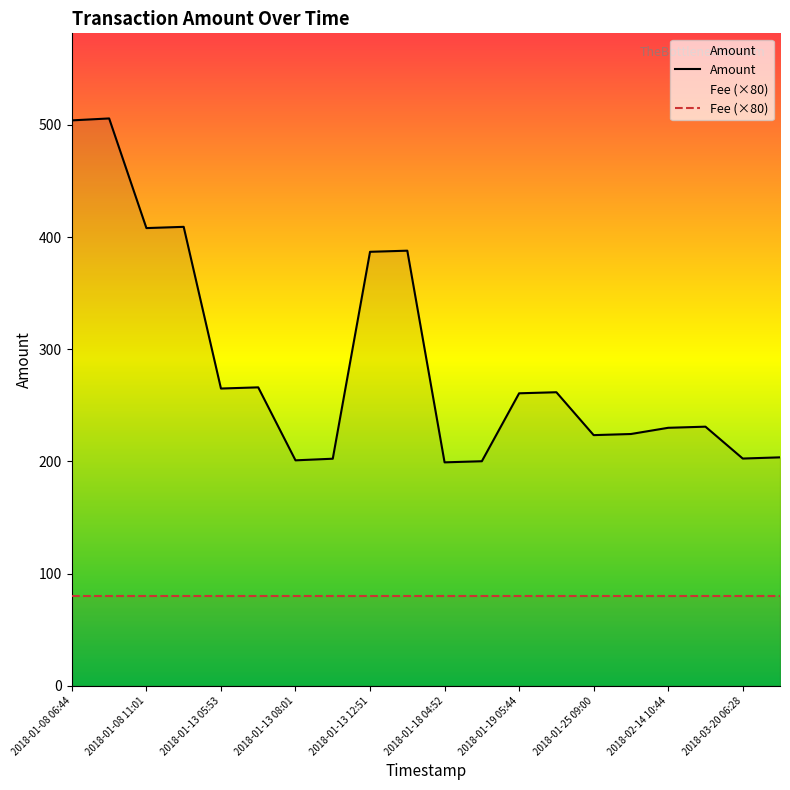

Reading left to right, extract all data points from this chart.

2018-01-08 06:44=504.0	2018-01-08 06:47=505.7	2018-01-08 11:01=408.0	2018-01-08 11:06=409.1	2018-01-13 05:53=265.0	2018-01-13 06:02=266.0	2018-01-13 08:01=201.0	2018-01-13 08:07=202.4	2018-01-13 12:51=386.9	2018-01-13 12:59=387.9	2018-01-18 04:52=199.2	2018-01-18 05:09=200.2	2018-01-19 05:44=260.8	2018-01-19 09:54=261.7	2018-01-25 09:00=223.5	2018-01-25 09:05=224.5	2018-02-14 10:44=230.0	2018-02-14 12:32=231.0	2018-03-20 06:28=202.6	2018-03-20 06:35=203.7